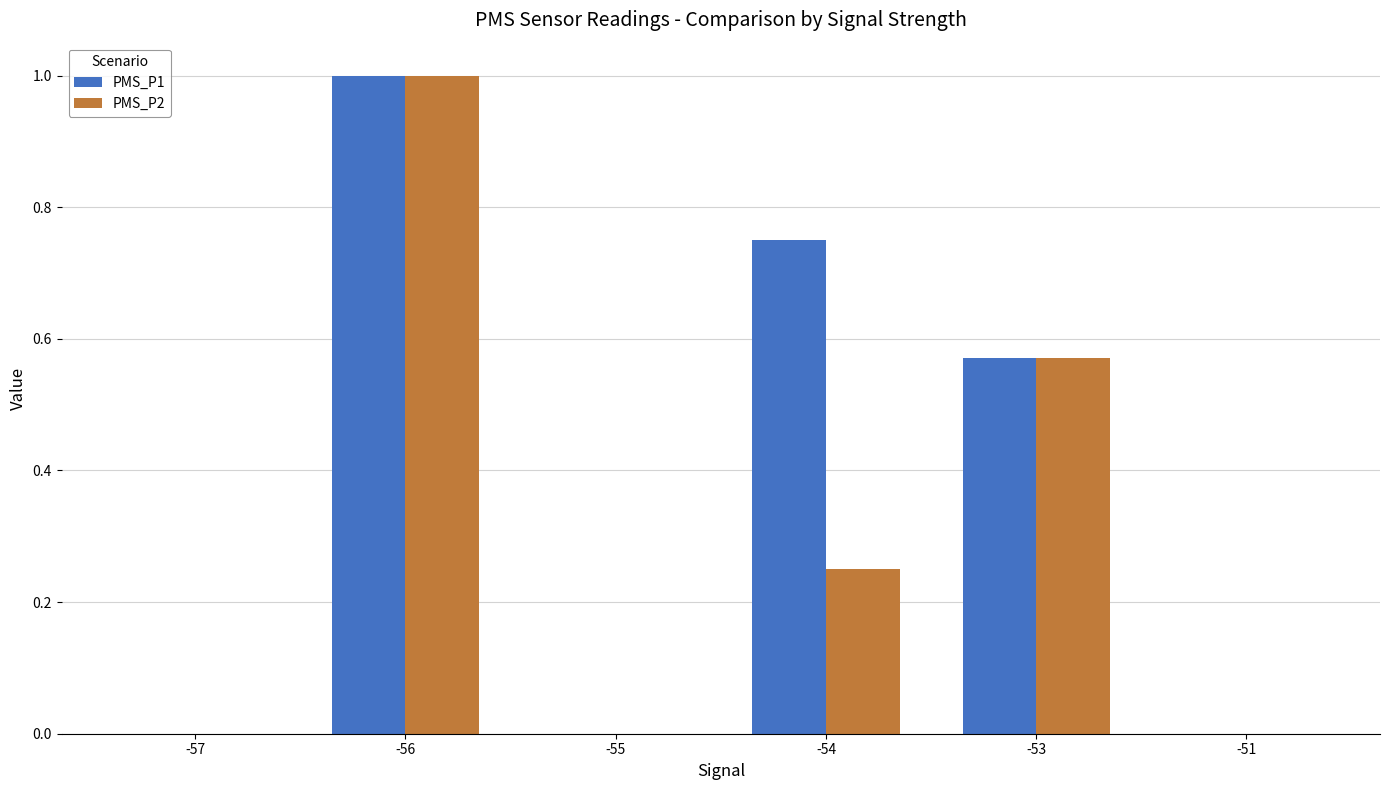

Does the chart contain stacked bars?

No